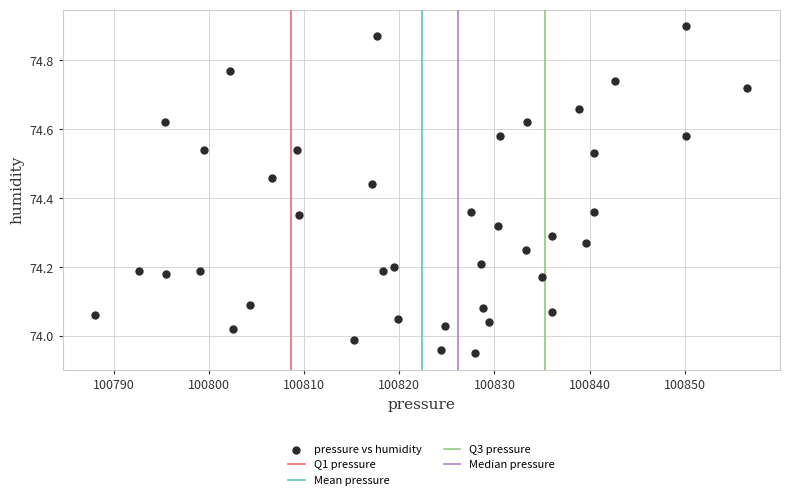

What is the range of X values (max minus min)?

68.5